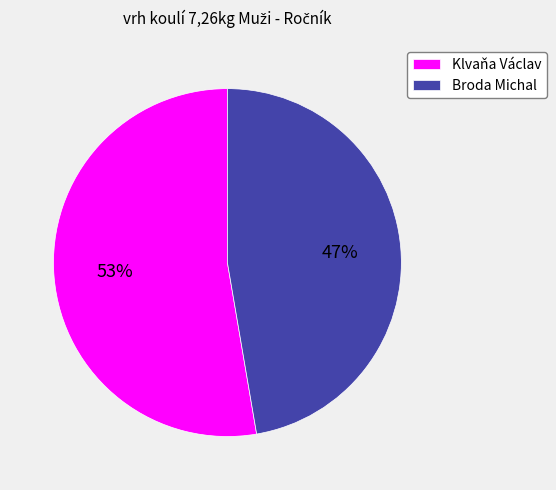

Which category has the biggest portion of the pie?

Klvaňa Václav